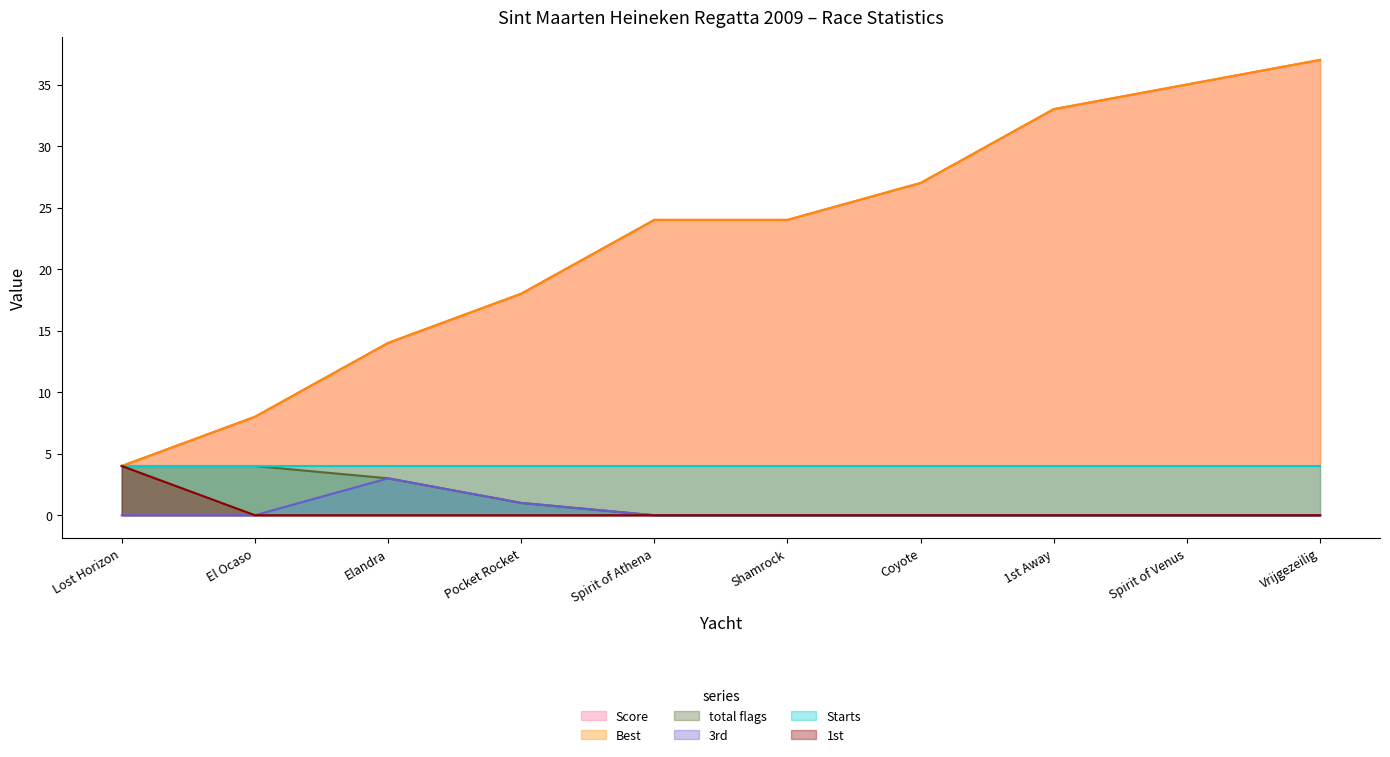

What is the label of the 1st point from the left?

Lost Horizon